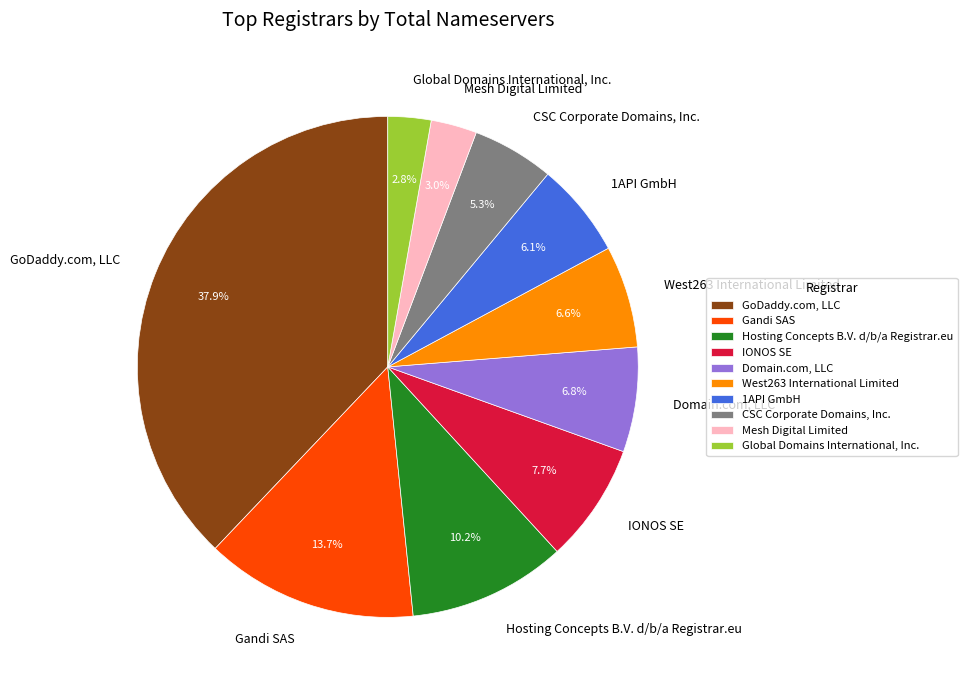

What portion of the pie excludes GoDaddy.com, LLC?

62.1%